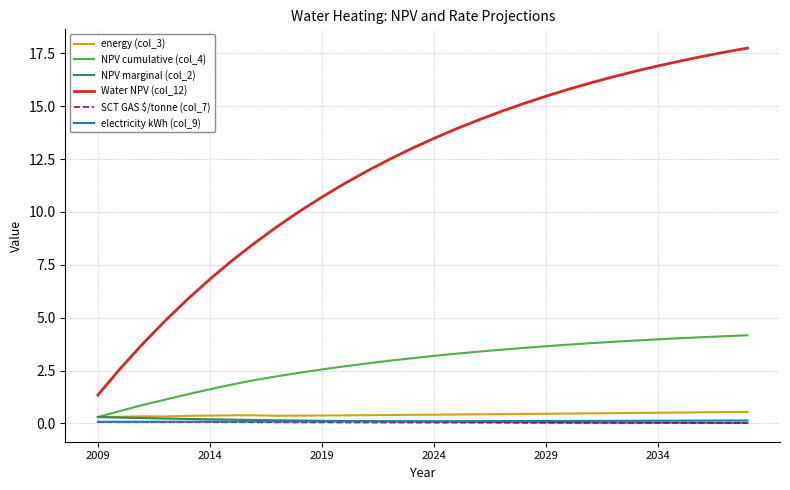

True or false: Water NPV (col_12) and NPV marginal (col_2) intersect in this chart.

False